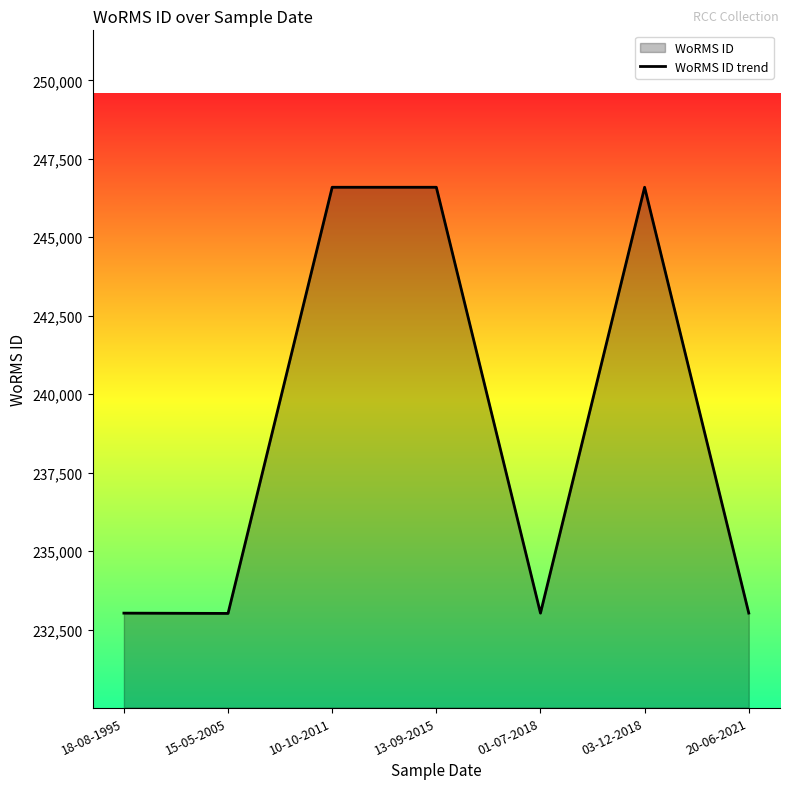

True or false: there are more than 0 points higher than both neighbors.

True